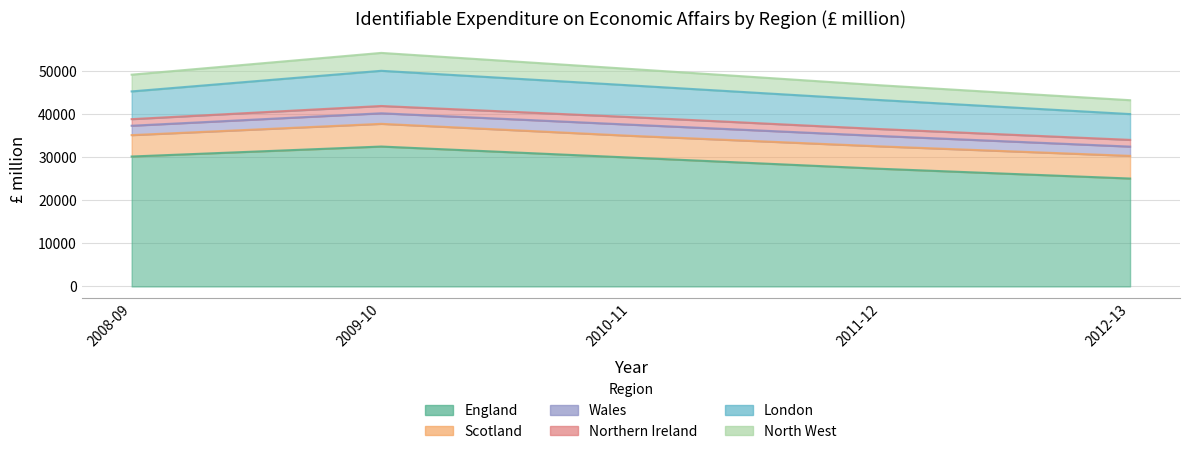

Between 2010-11 and 2011-12, which series saw the biggest shift?

England